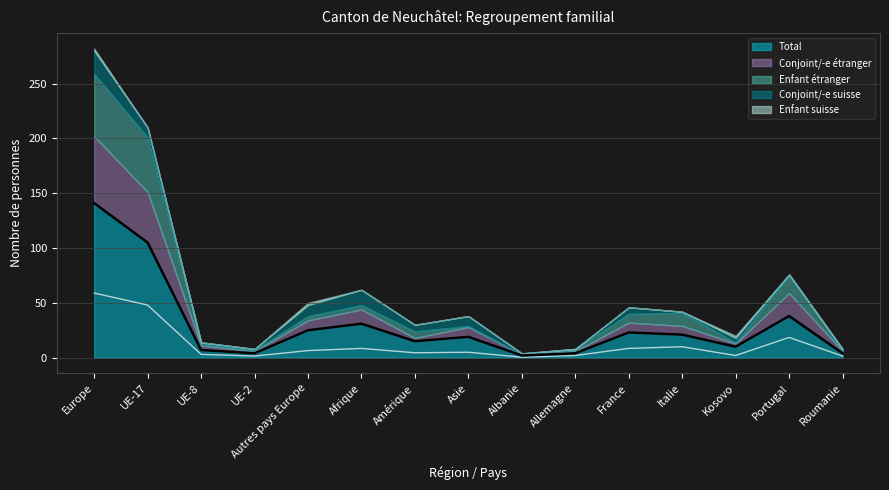

What is the value of the Conjoint/-e suisse point at the 12th from the left?

1